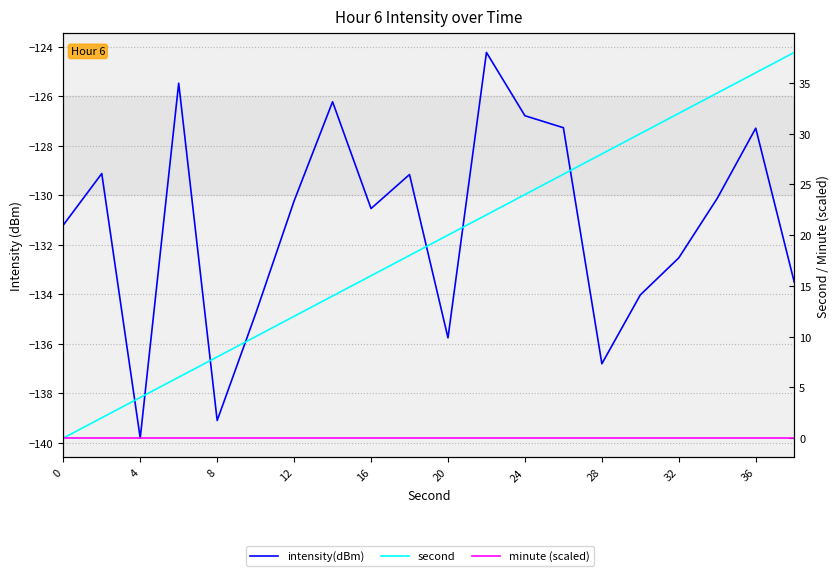

Does the chart have visible grid lines?

Yes